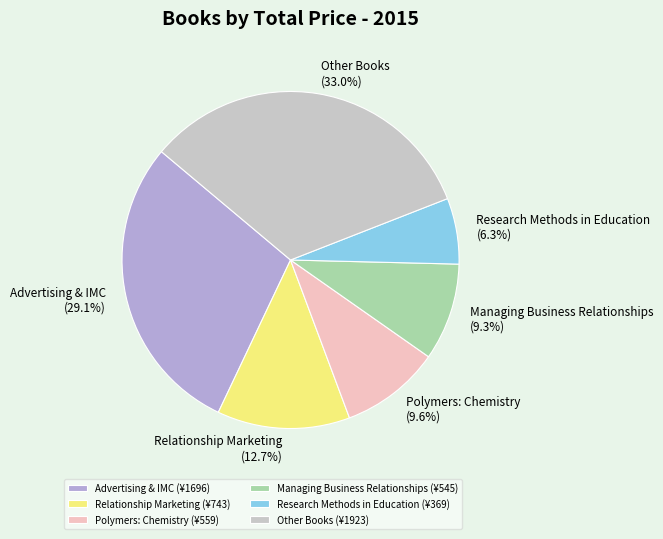

How many segments does this pie chart have?

6